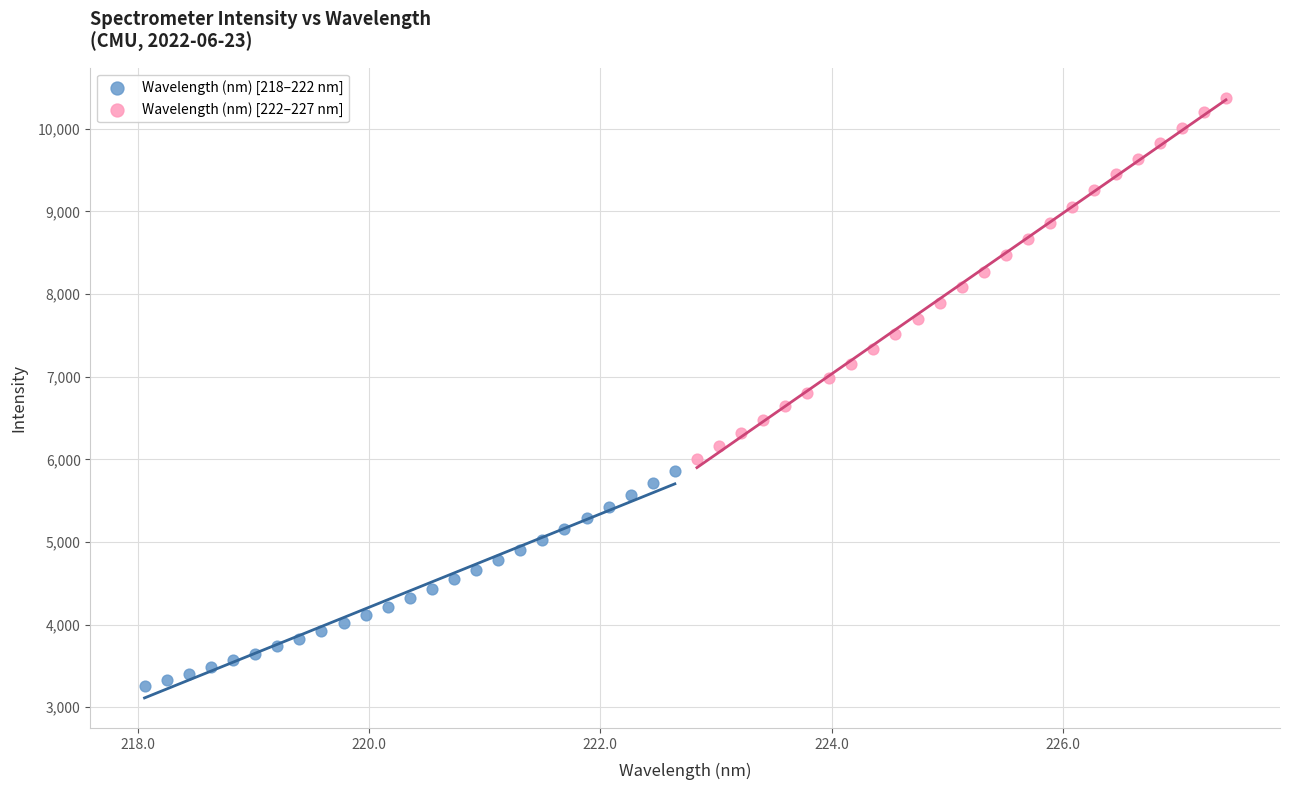

Which series contains the lowest Y value?

Wavelength (nm) [218–222 nm]